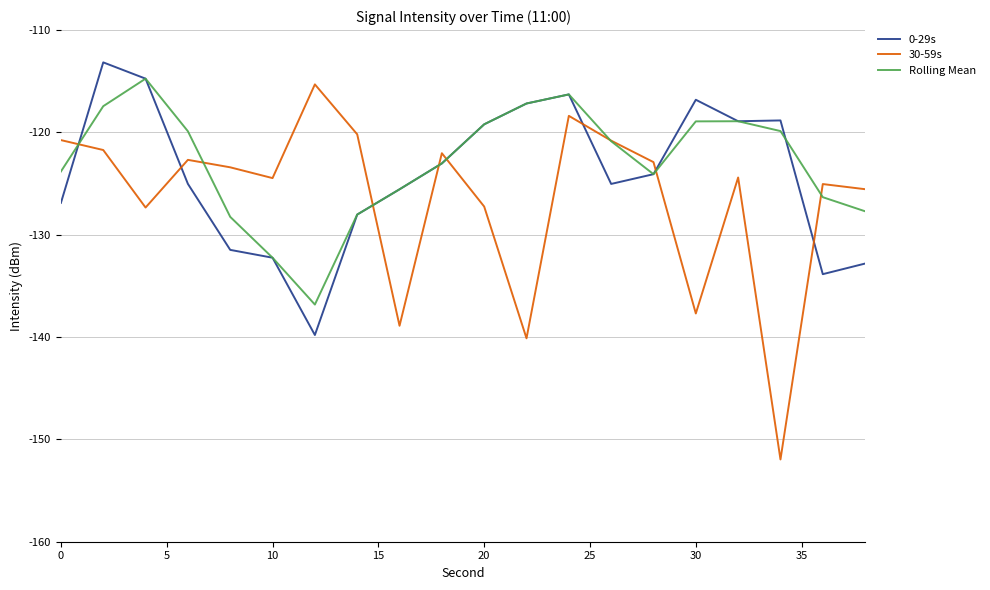

What is the minimum value shown in the chart?

-152.0